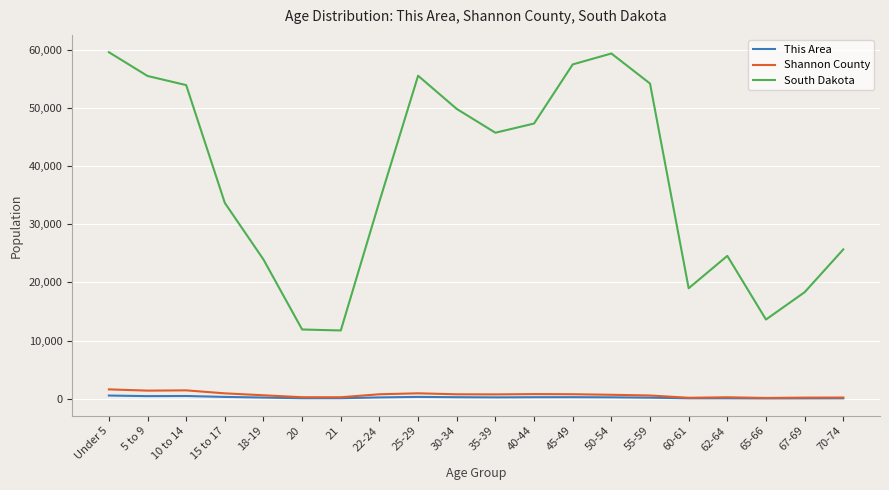

What is the spread (max minus min) of values at 20?

11829